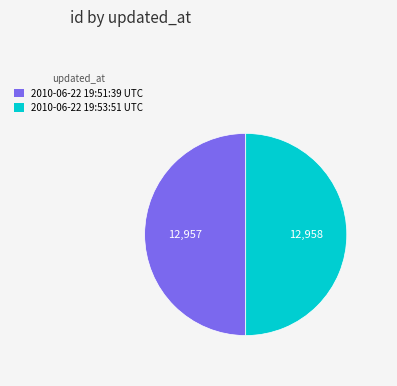

Is it true that 2010-06-22 19:51:39 UTC is 50% of the pie?

True